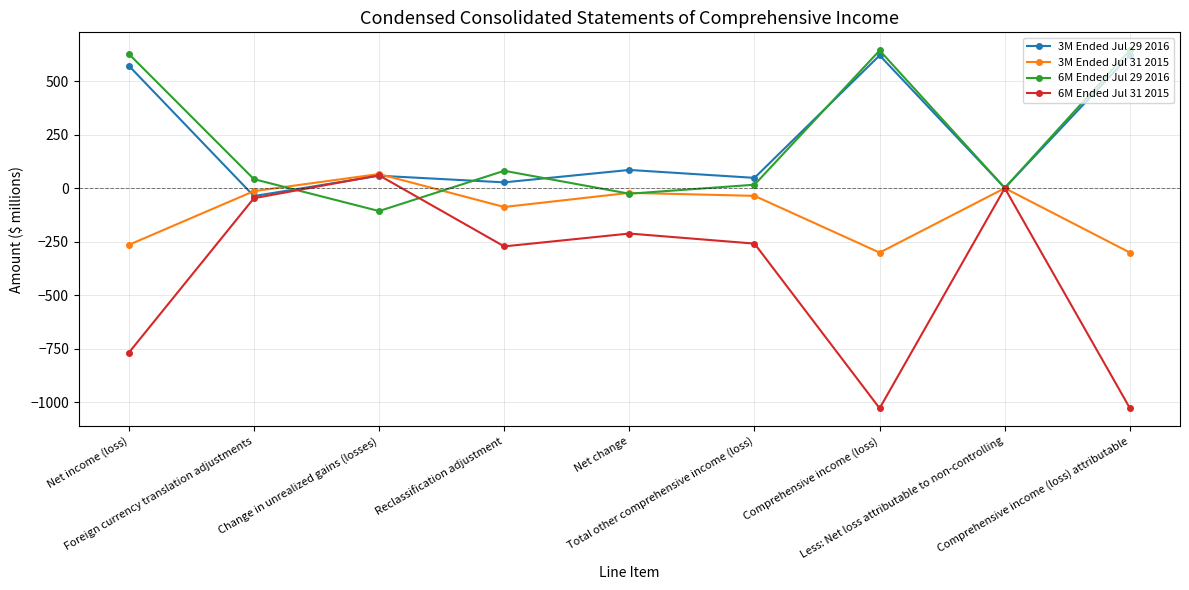

What is the minimum value shown in the chart?

-1028